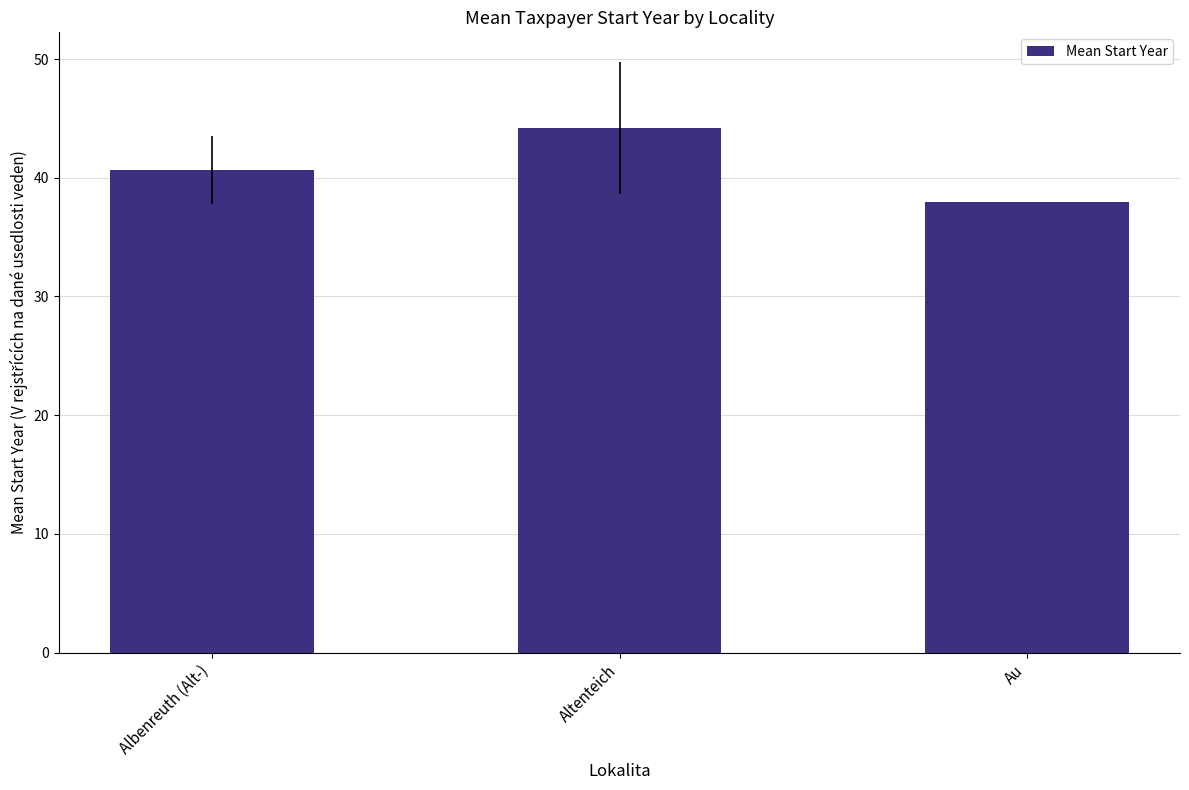

What is the ratio of the value at Altenteich to the value at Au?

1.2